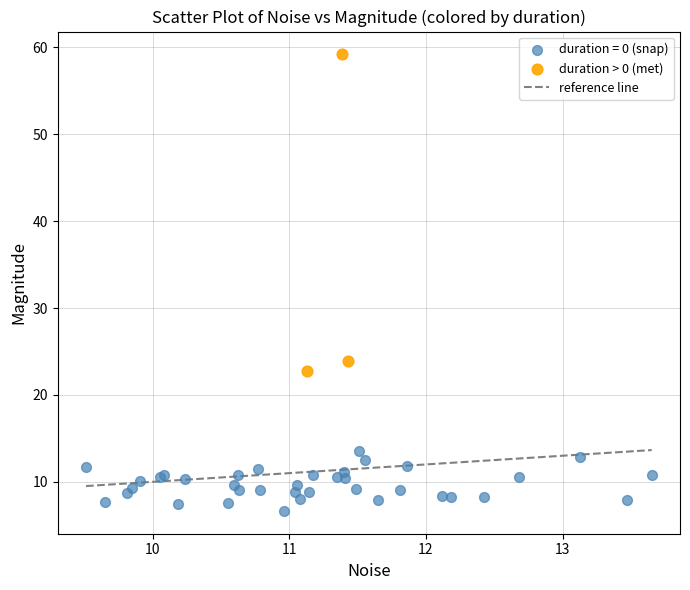

Which series has the largest Y range (max minus min)?

duration > 0 (met)